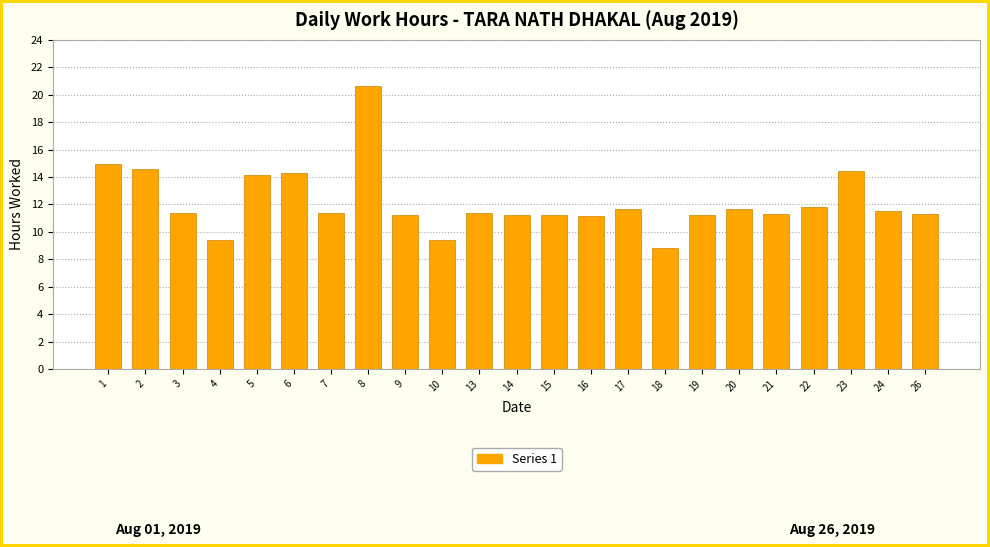

What value does the data have at 5?

14.2